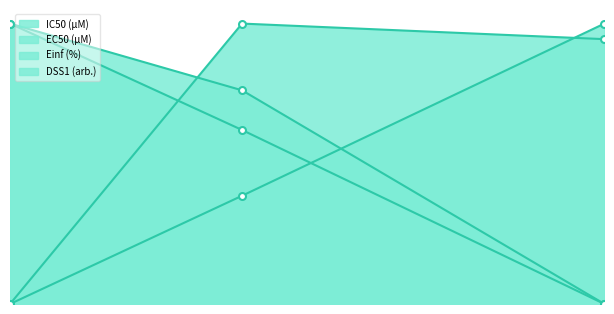

What is the difference between the DSS1 (arb.) values at CTRPv2 and gCSI?

0.6